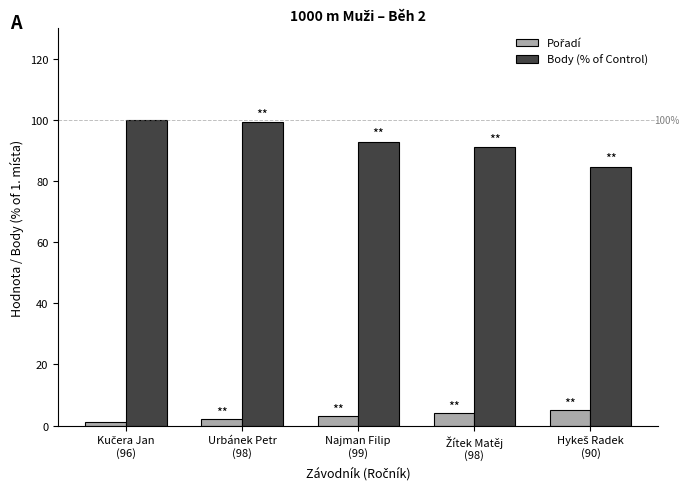

What is the sum of all Body (% of Control) values?

468.0